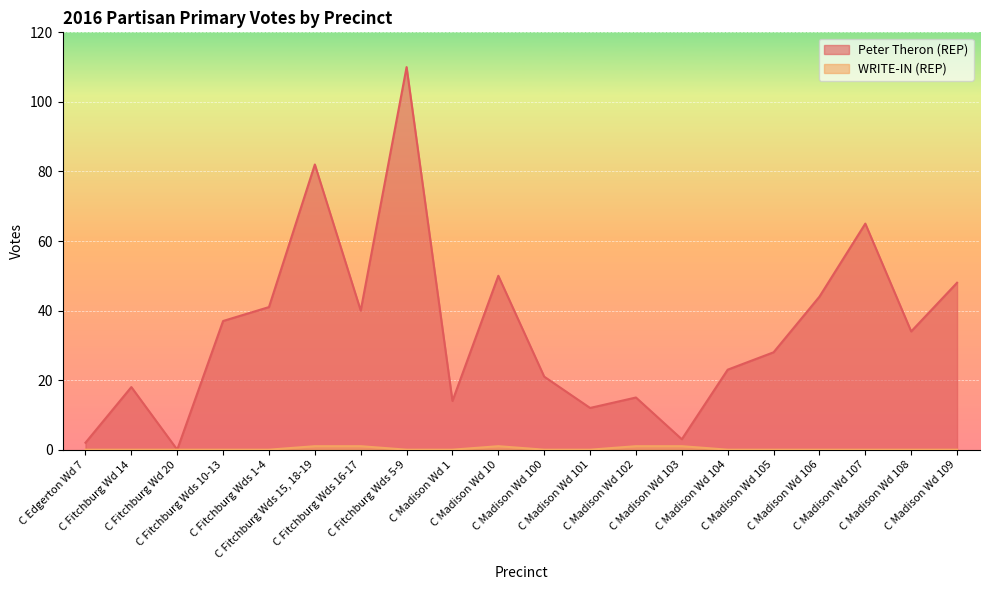

What is the maximum value for Peter Theron (REP)?

110